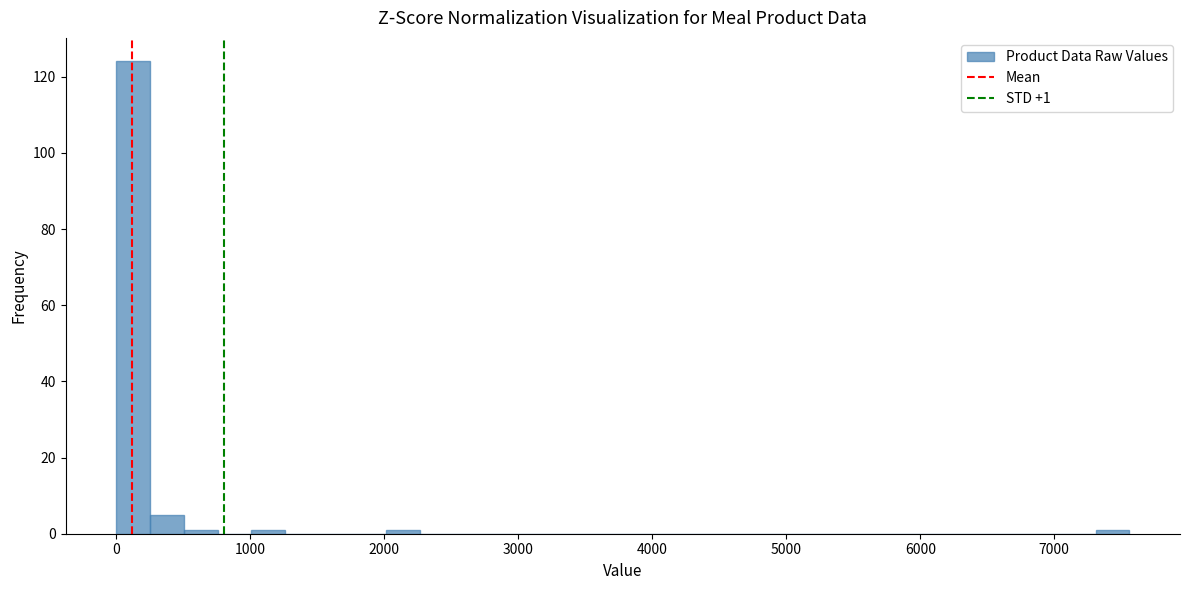

Around what value on the x-axis is the tallest bar? Give the approximate position of its centre, as read against the axis.

100